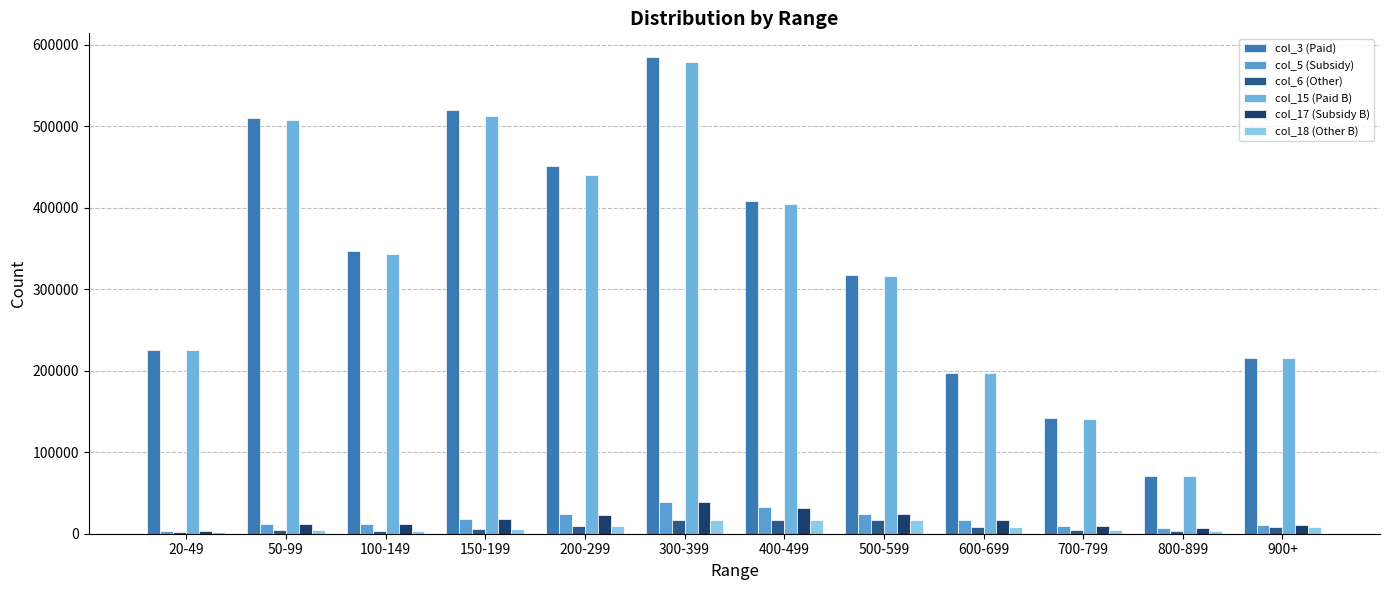

Count the number of data series in this chart.

6